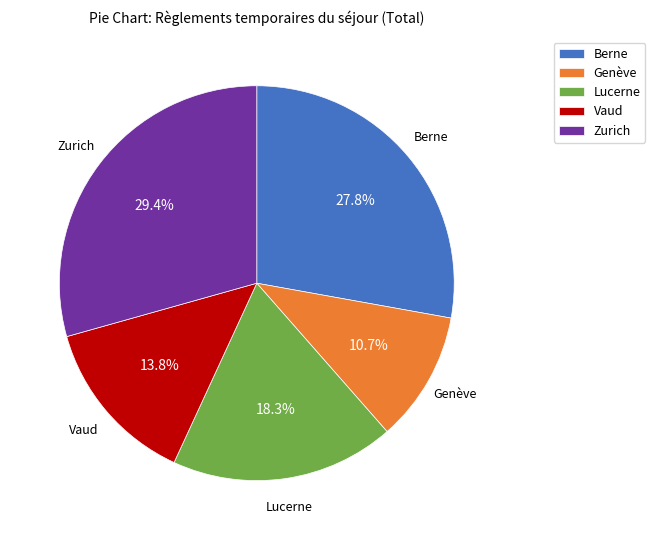

Is there any slice that represents more than half of the pie?

No